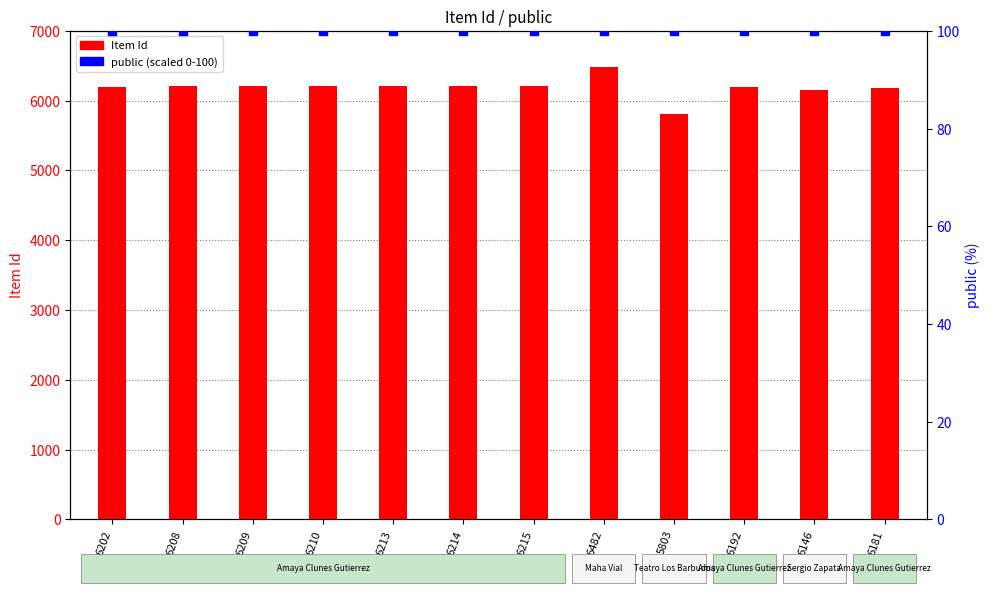

At how many categories does at least one series exceed 2697?

12